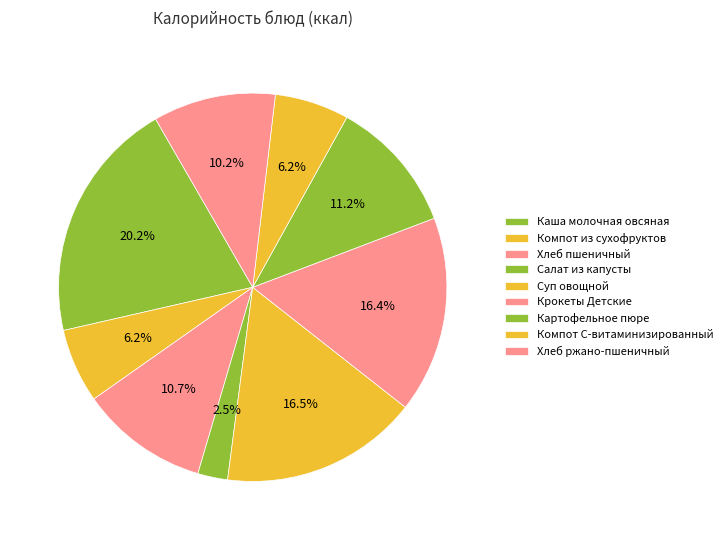

How many slices are in this pie chart?

9